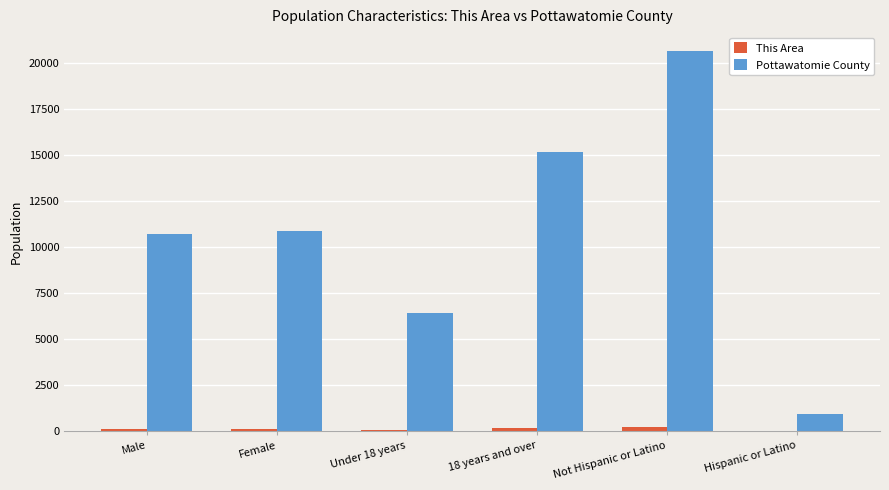

Which category has the highest value across all series?

Not Hispanic or Latino